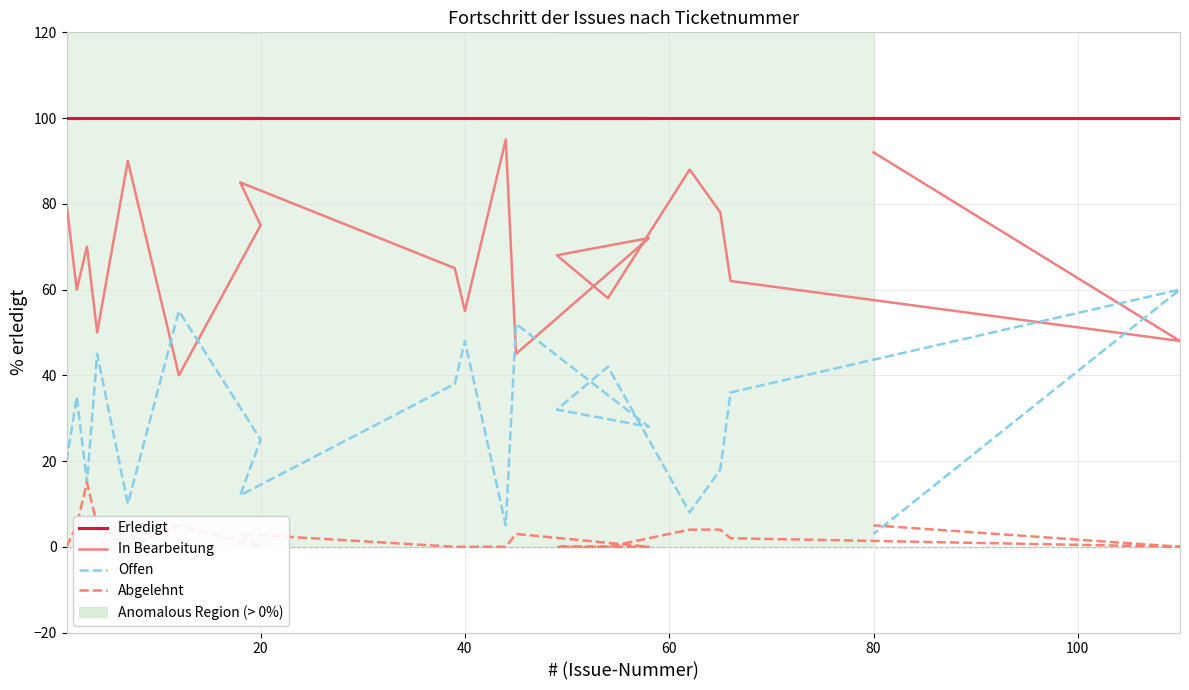

True or false: Abgelehnt has more than 0 points higher than both neighbors.

True